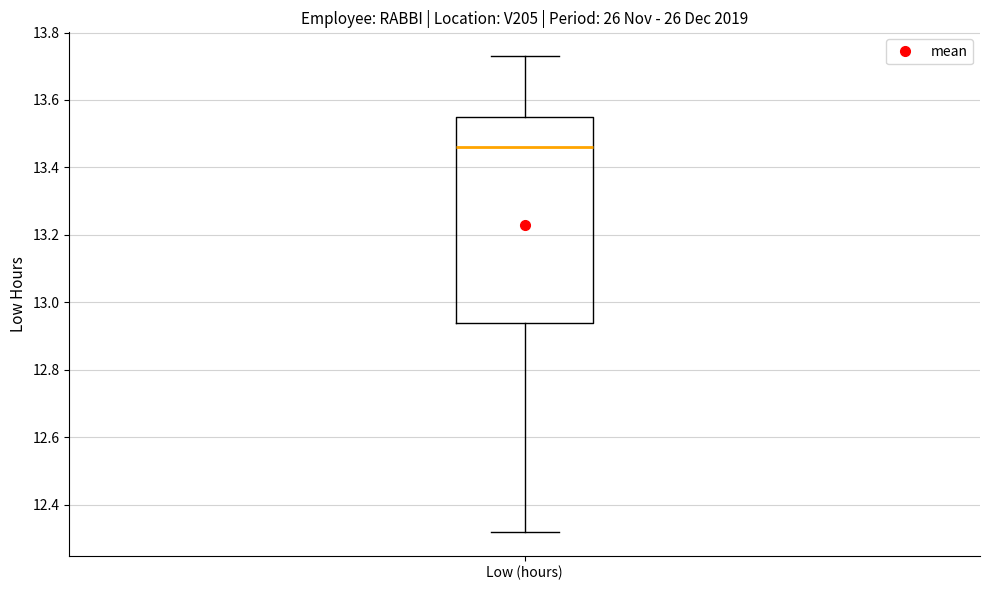

Transcribe this box plot: give where the median line is, the range the box spans, and where the two whiskers end, as read against the y-axis. The values are not printed on the chart, so give them approximately, as read against the axis.

median 13.46, box 12.94 to 13.56, whiskers 12.32 to 13.74